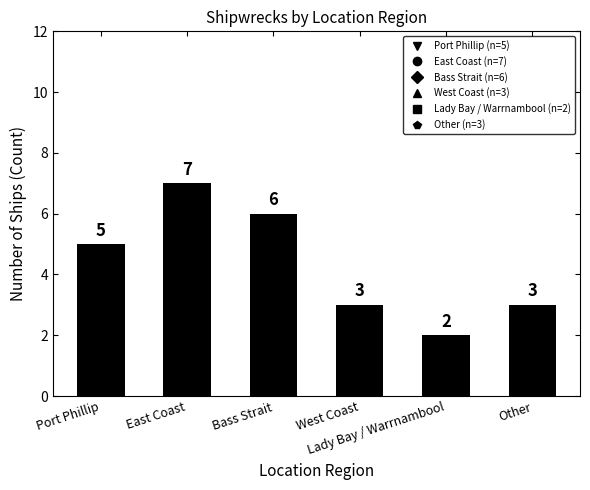

What is the sum of the values at Lady Bay / Warrnambool and Other?

5